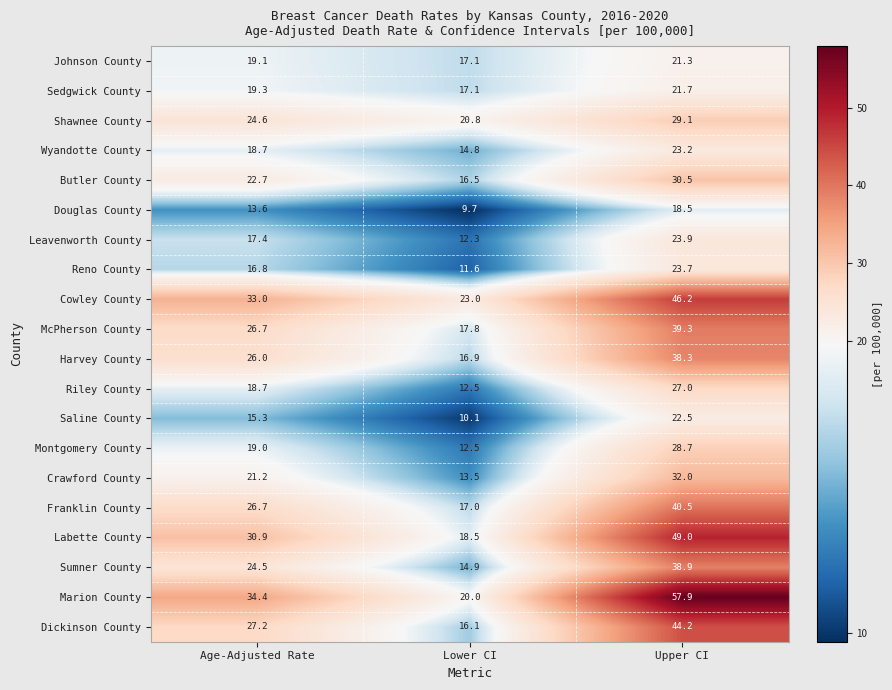

What is the total value across all series at Age-Adjusted Rate?

455.8